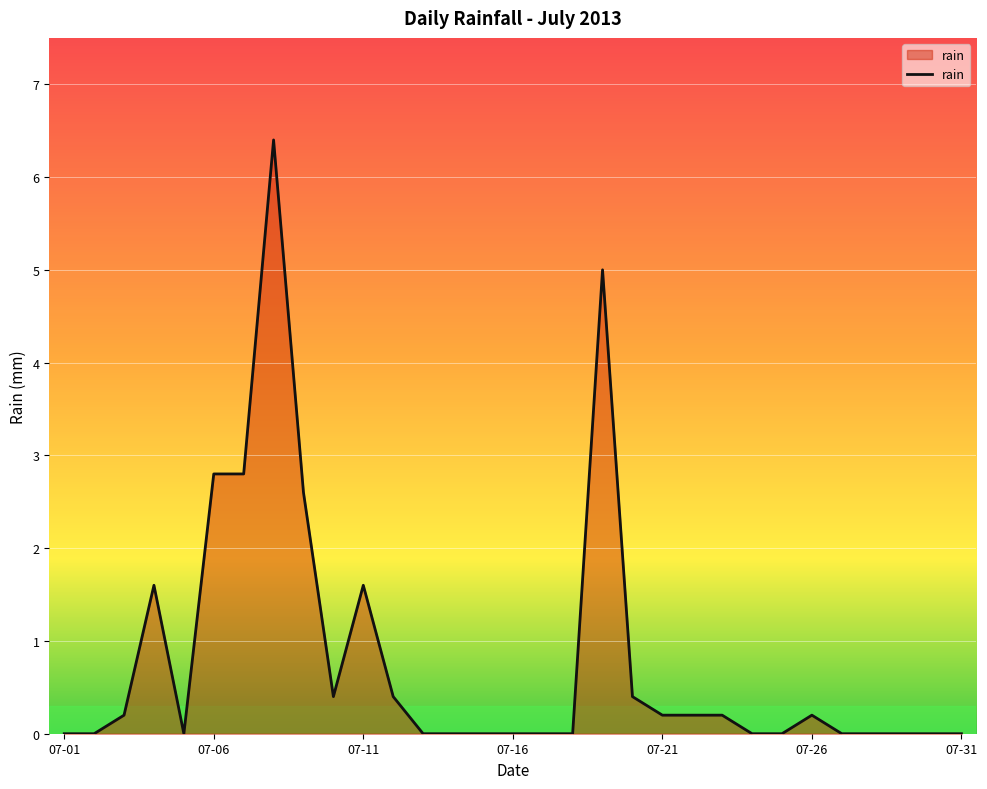

What is the maximum value shown in the chart?

6.4